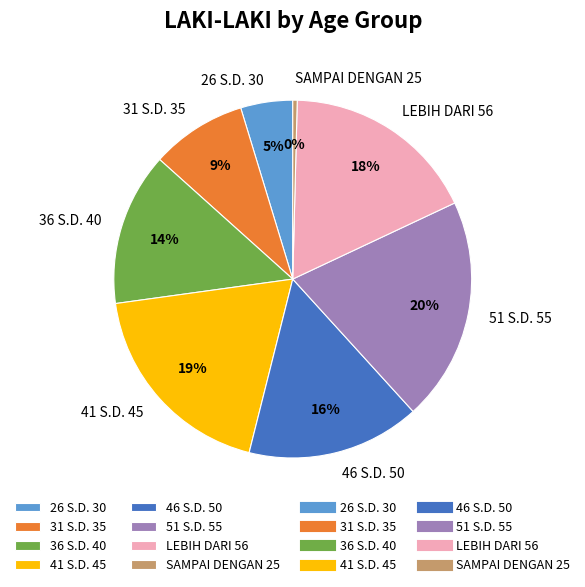

Which has a higher value, 46 S.D. 50 or 51 S.D. 55?

51 S.D. 55